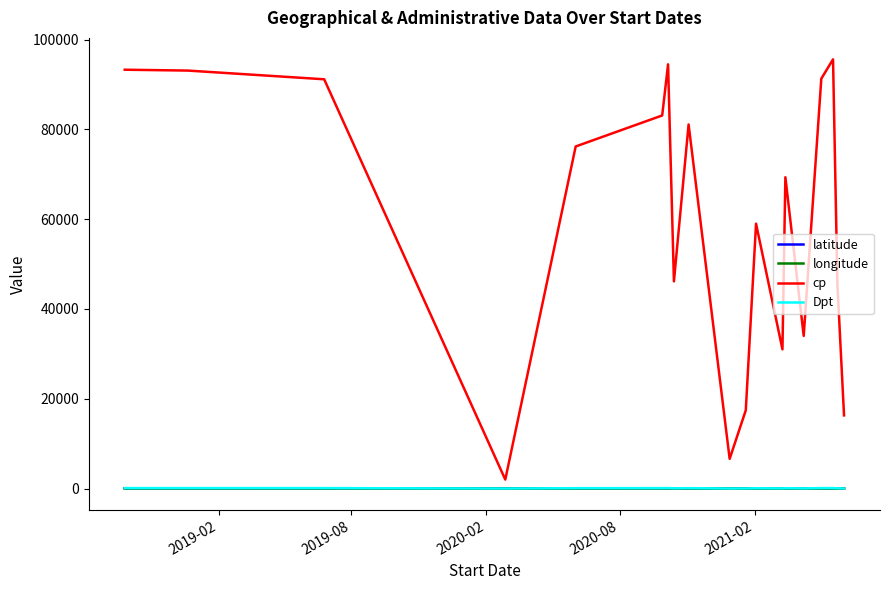

How many lines are shown in the chart?

4